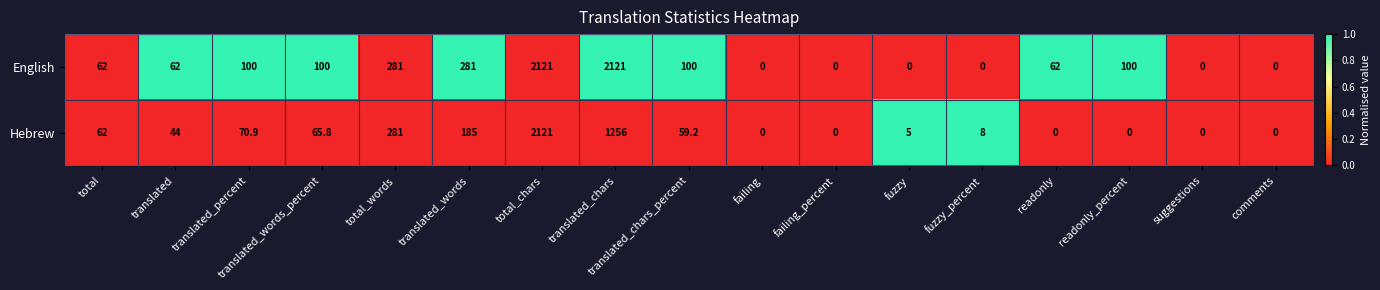

How many series are shown in this chart?

2